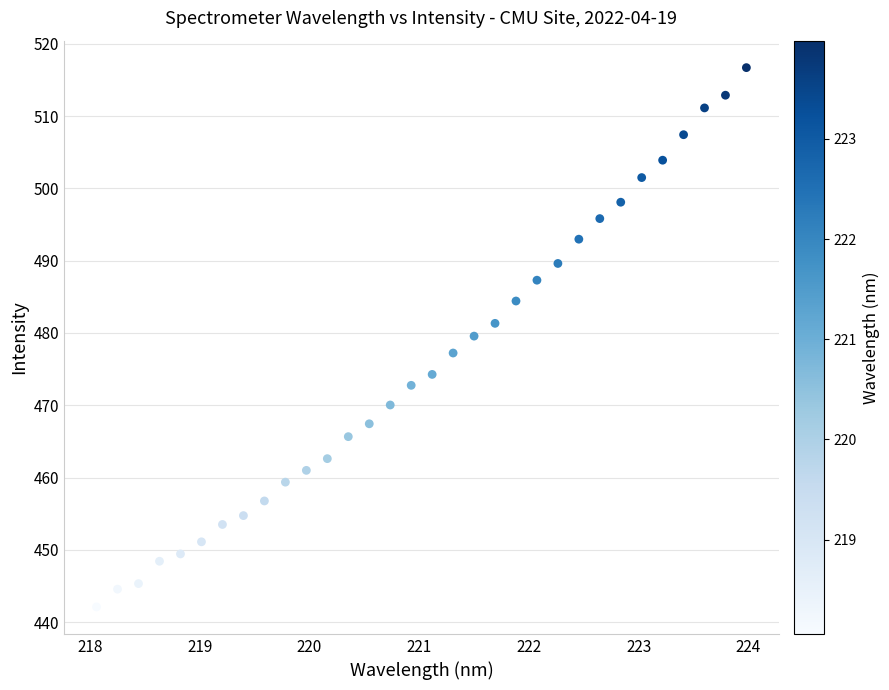

What is the range of X values (max minus min)?

5.9